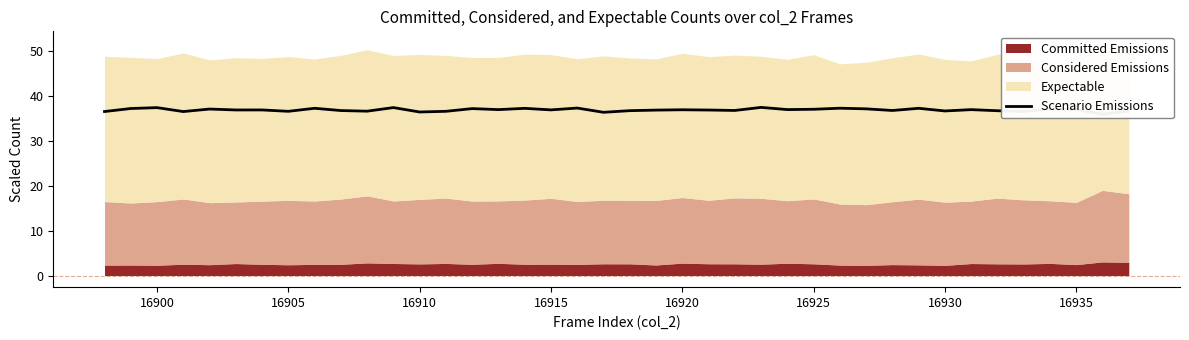

How many interior local peaks (higher than both neighbors) does the data have?

14